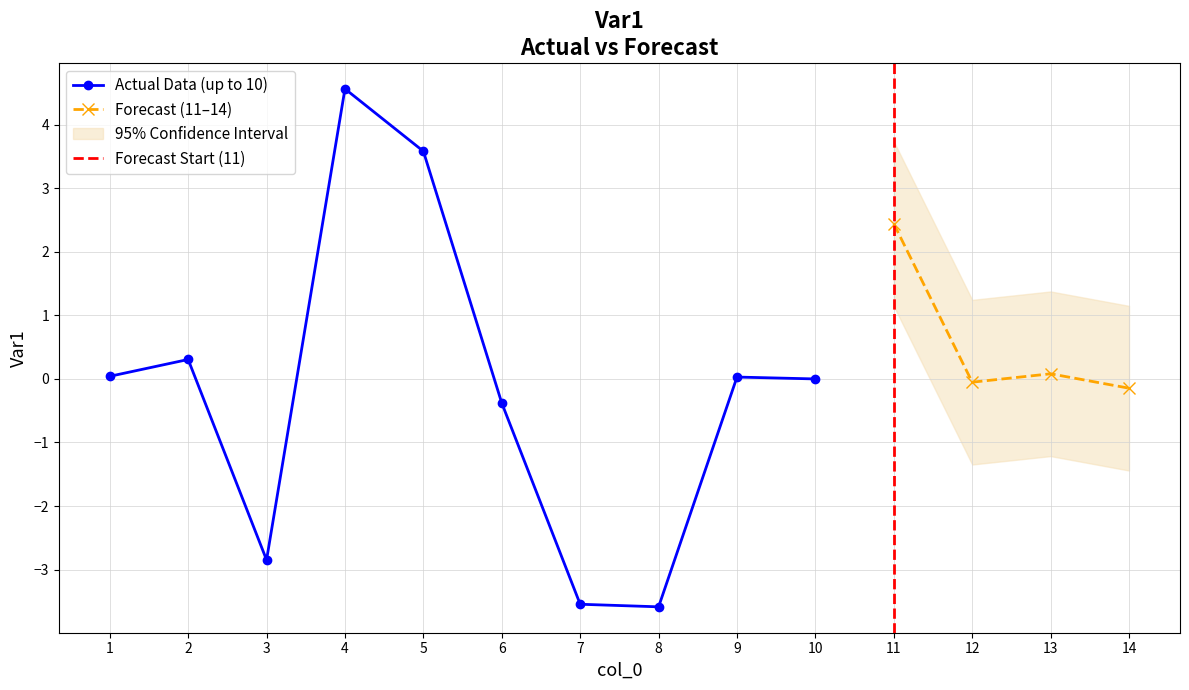

True or false: Forecast and Actual Data intersect in this chart.

False